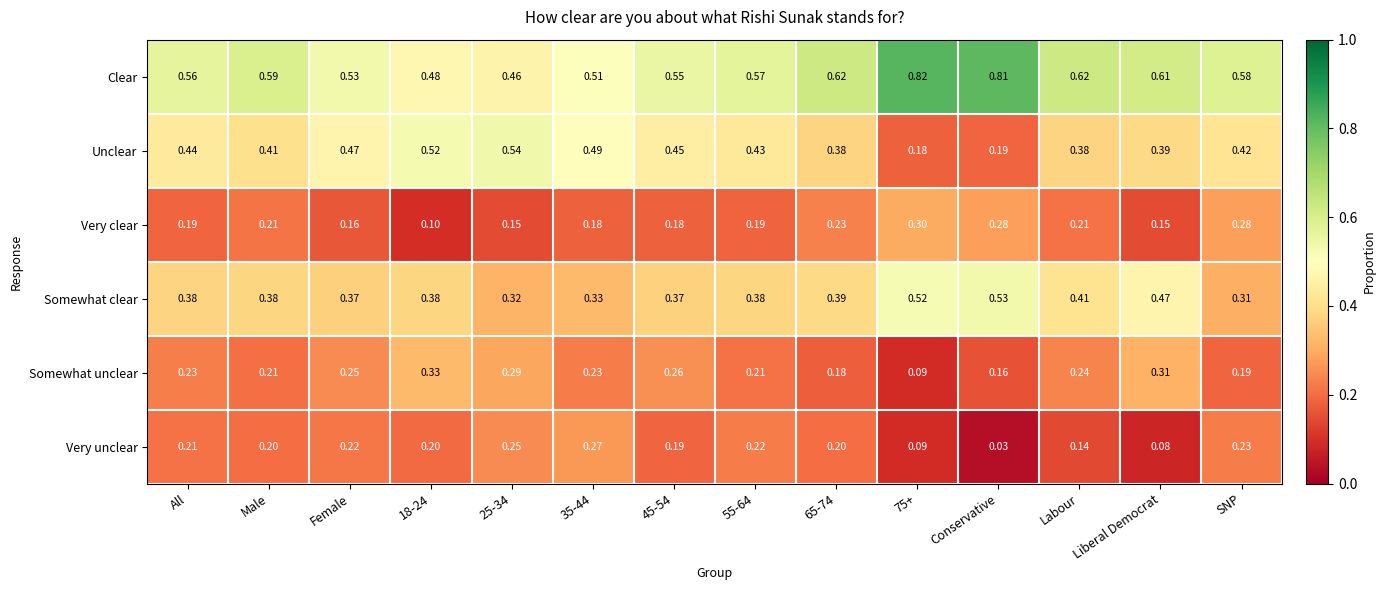

List the series in order of their peak value, lowest first.

Very unclear, Very clear, Somewhat unclear, Somewhat clear, Unclear, Clear